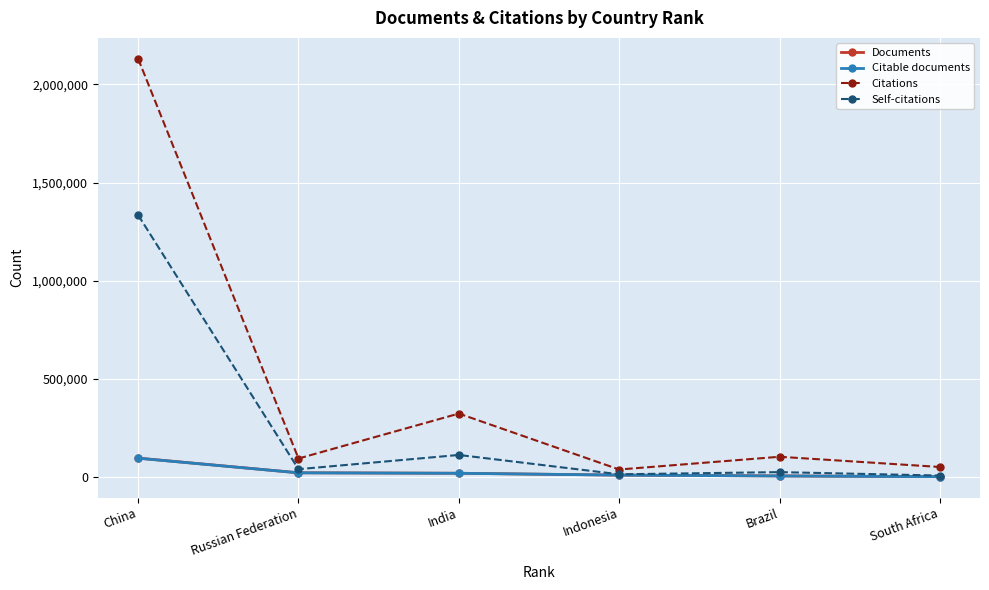

What is the difference between the second highest and minimum values in the Citable documents series?

19564